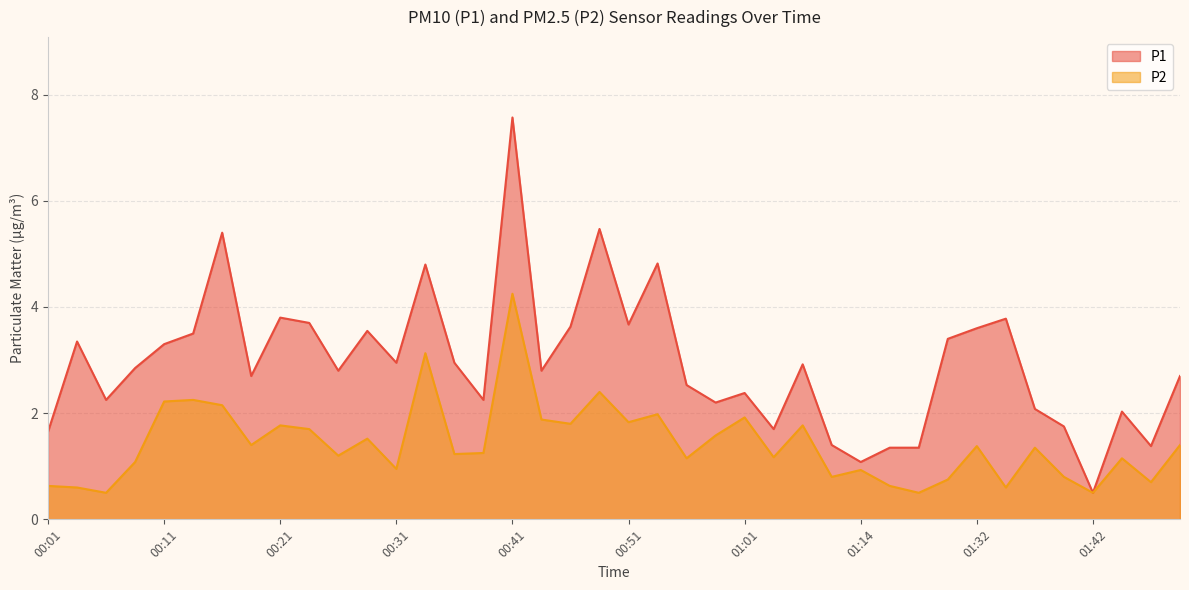

How many data points in P2 are less than 1?

13